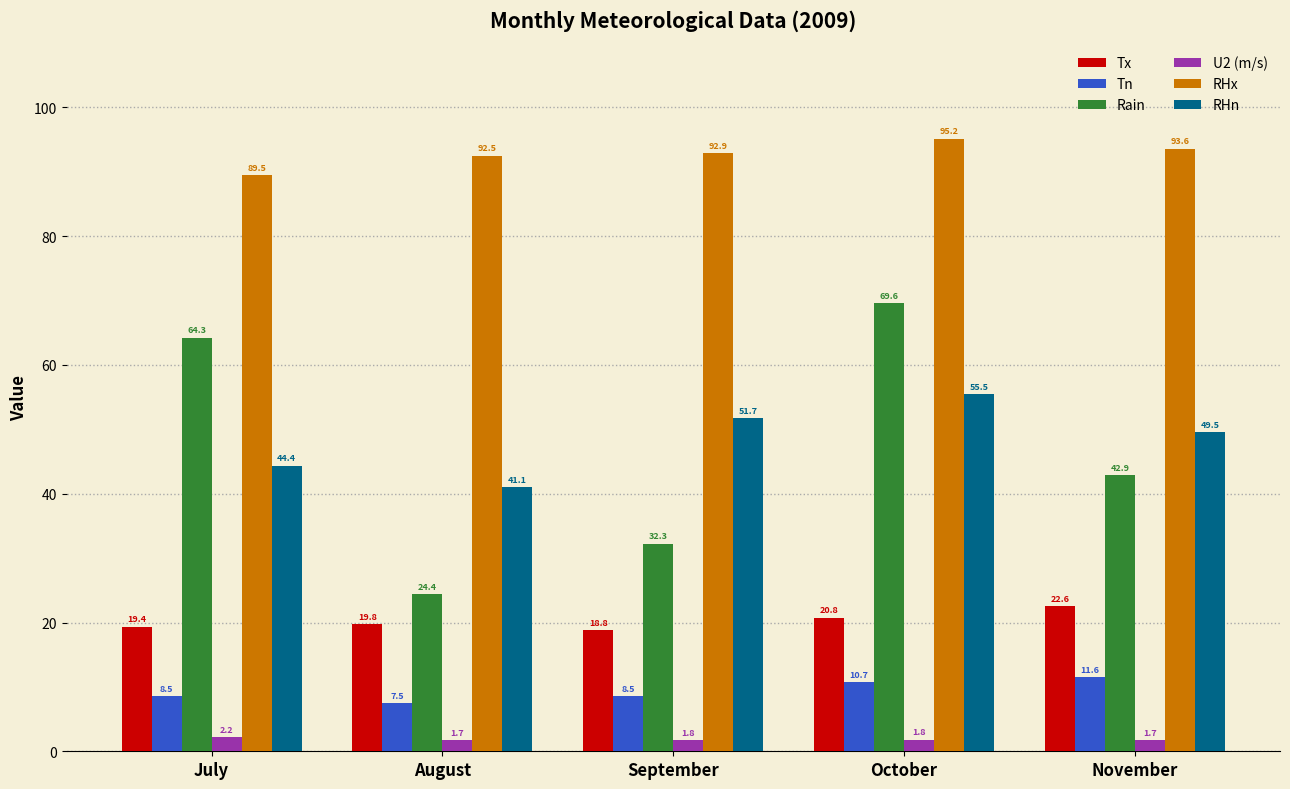

What is the difference between the maximum and second lowest values in the U2 (m/s) series?

0.5